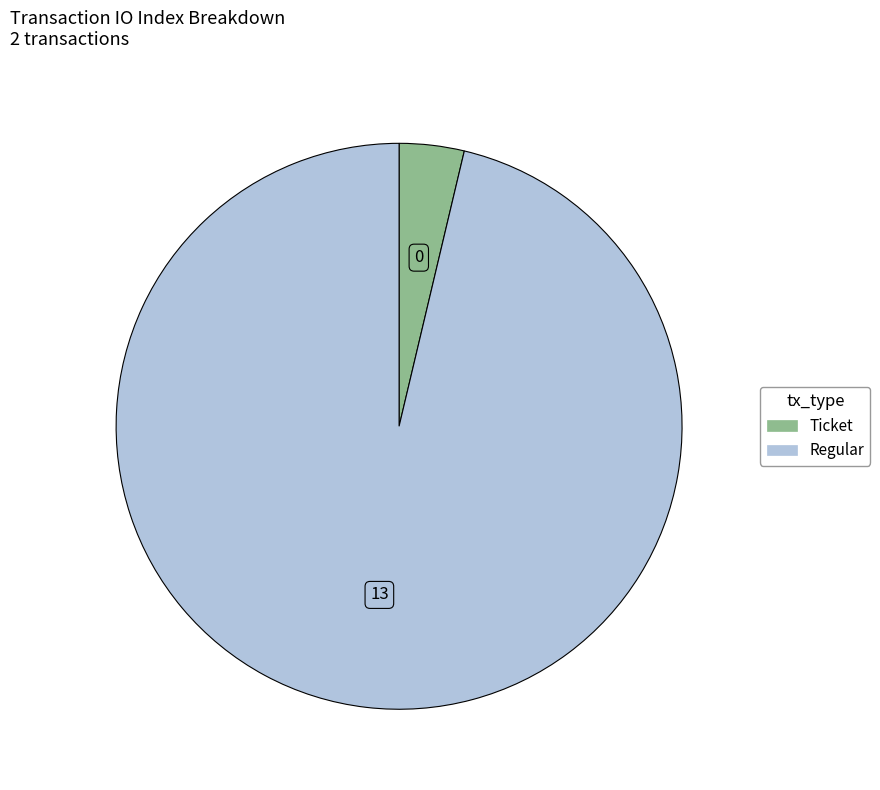

Is there a majority slice in this chart?

Yes